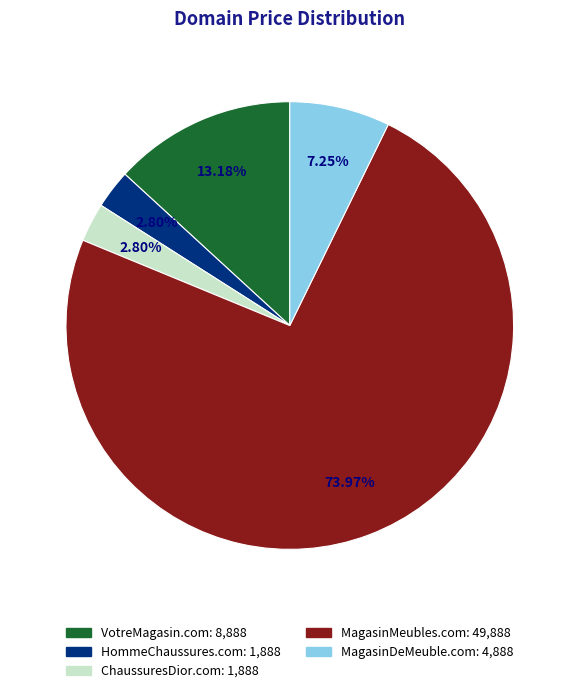

True or false: MagasinMeubles.com accounts for 67% of the total.

False